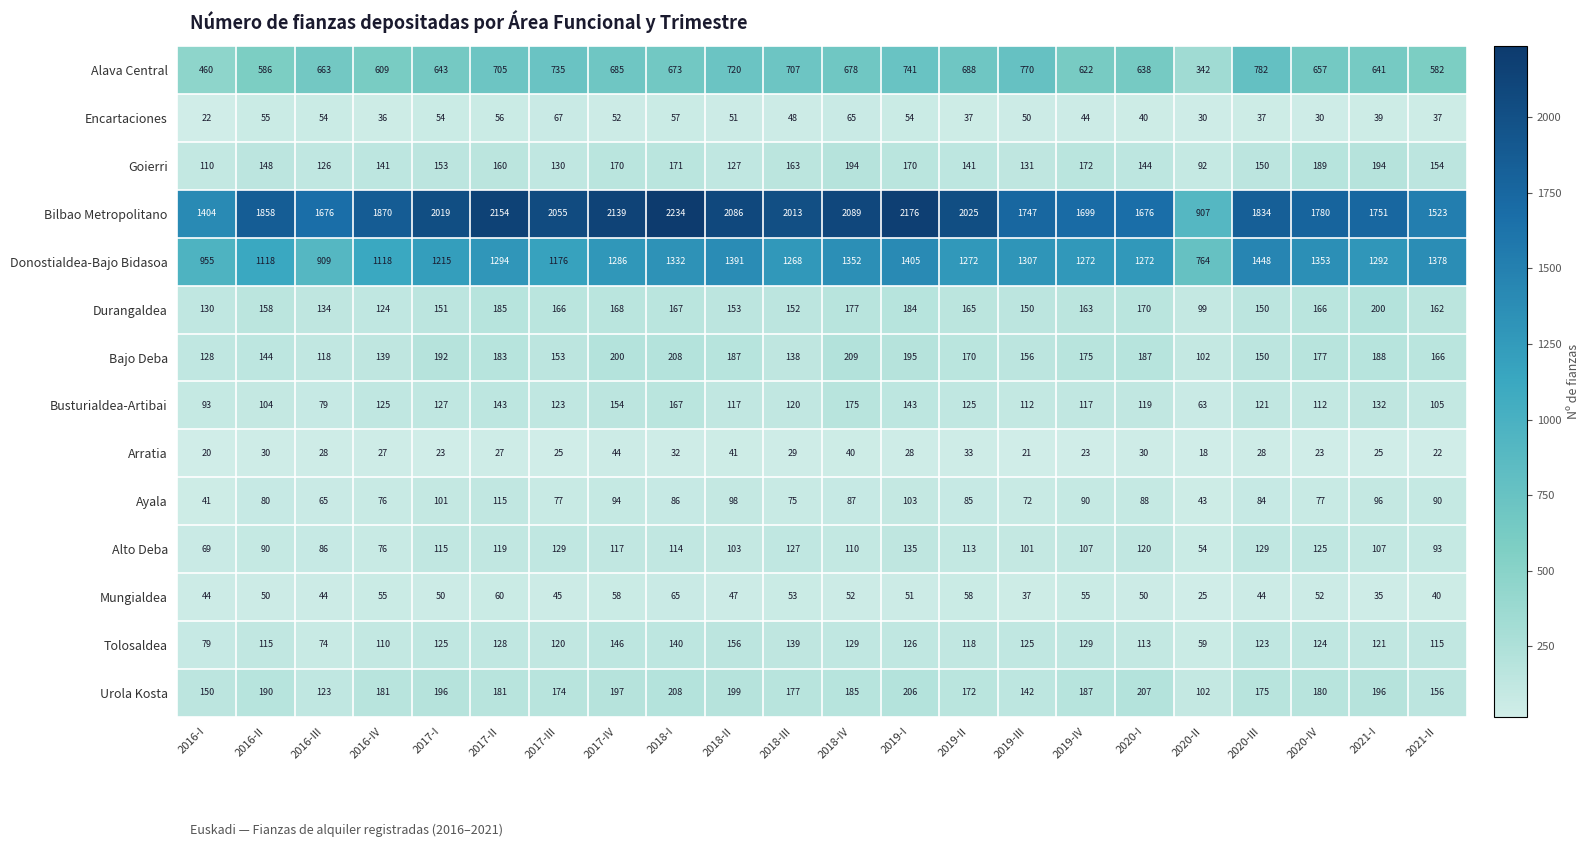

Where does the Tolosaldea series first go above 124?

2017-I